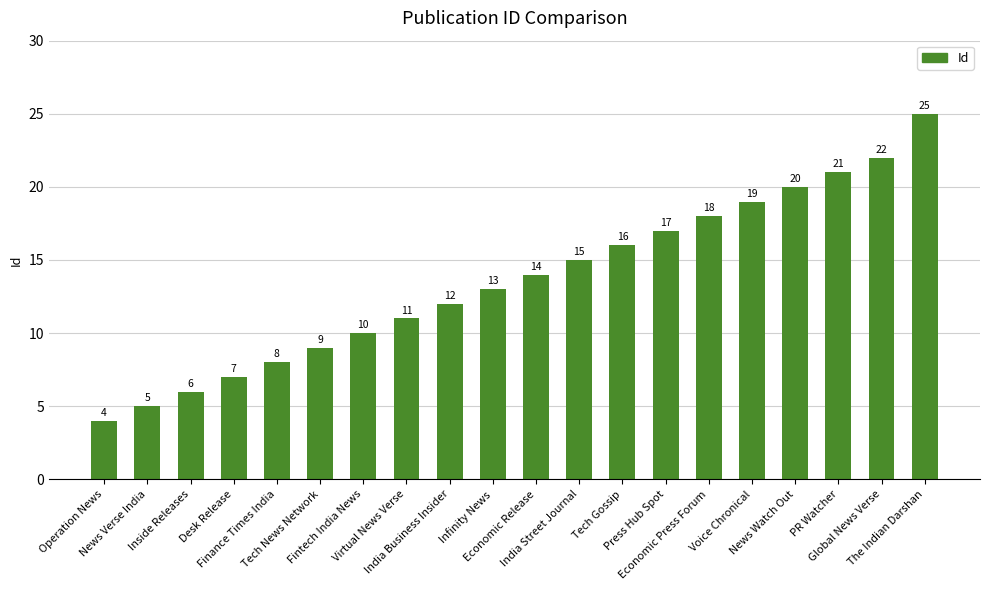

The chart shows a value of 18 at Economic Press Forum. True or false?

True